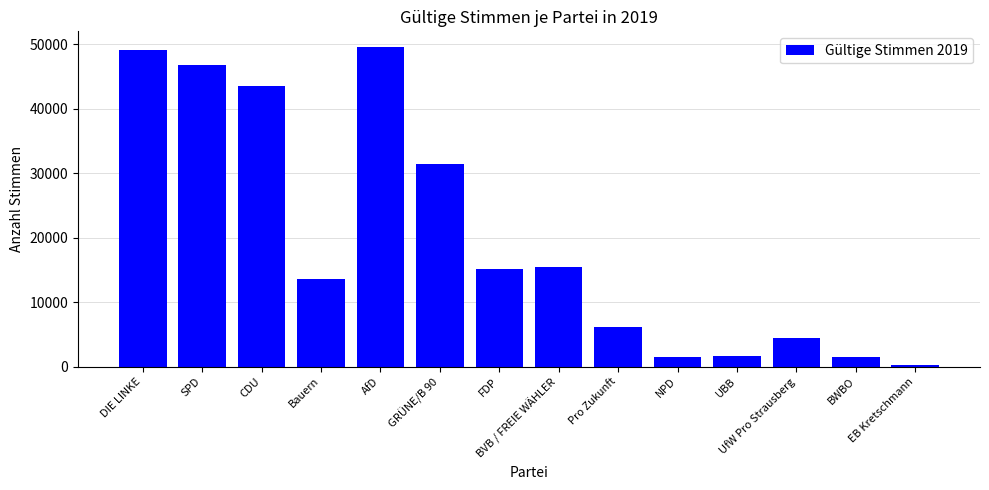

What is the average value?

20005